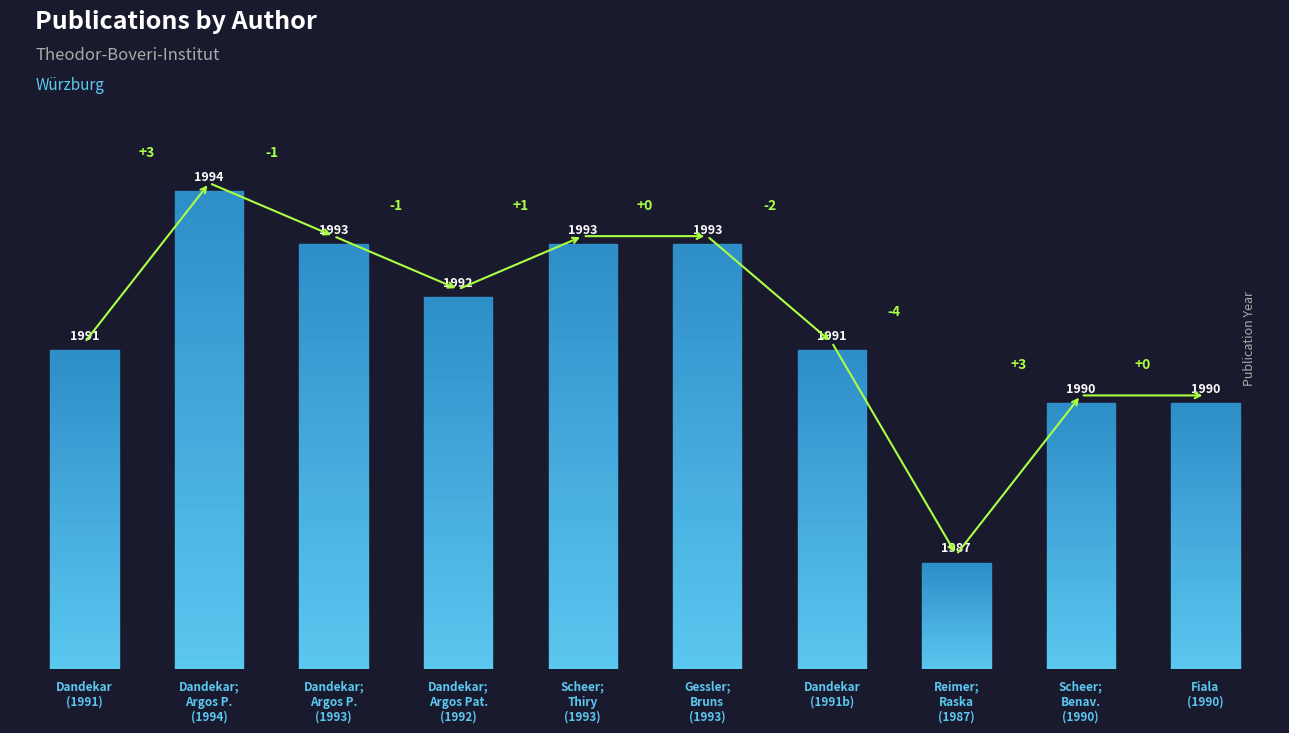

Where does the data first go above 1992?

Dandekar, Thomas; Argos, P.